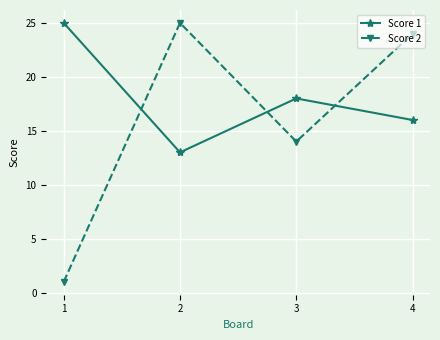

True or false: Score 2 and Score 1 cross at least once.

True